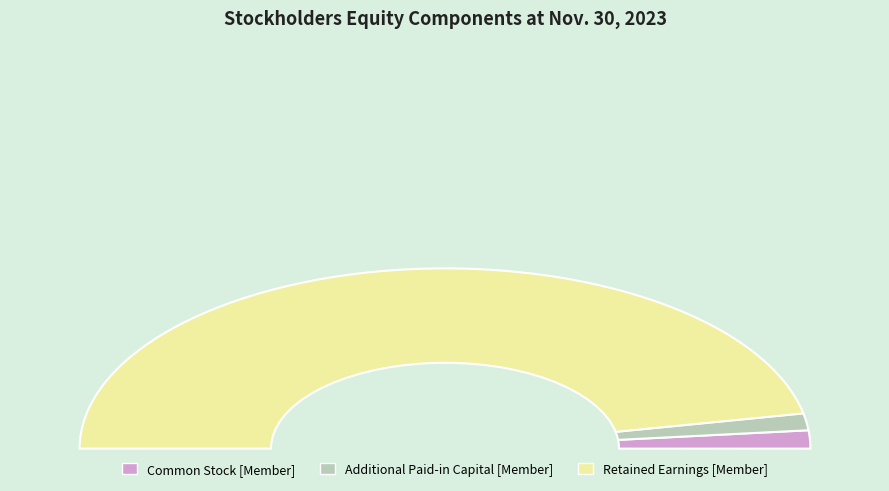

What is the smallest slice in the pie chart?

Additional Paid-in Capital [Member]